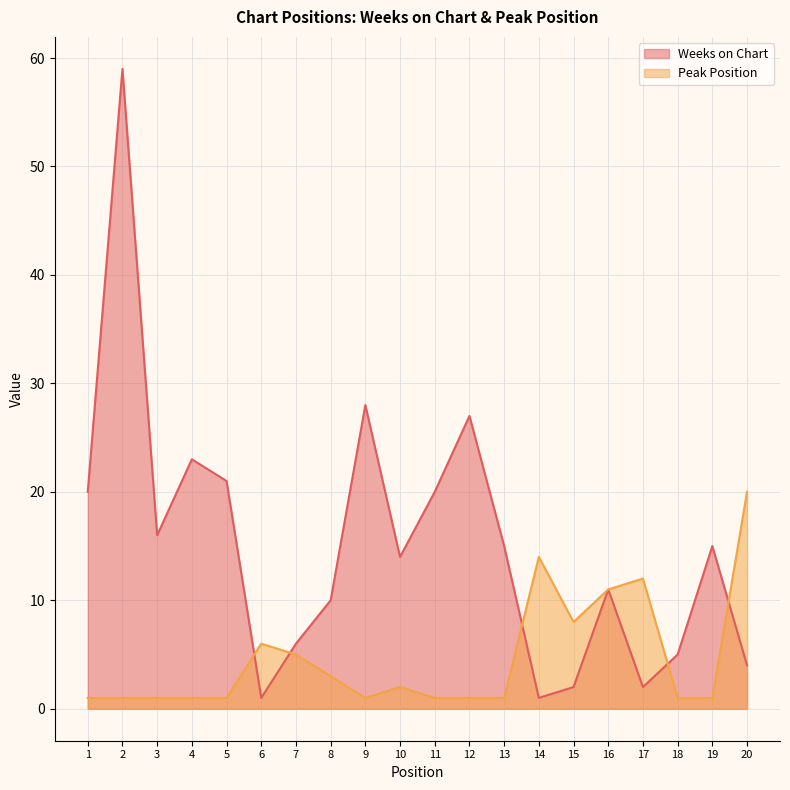

Is it true that Weeks on Chart equals 0 at 6?

False